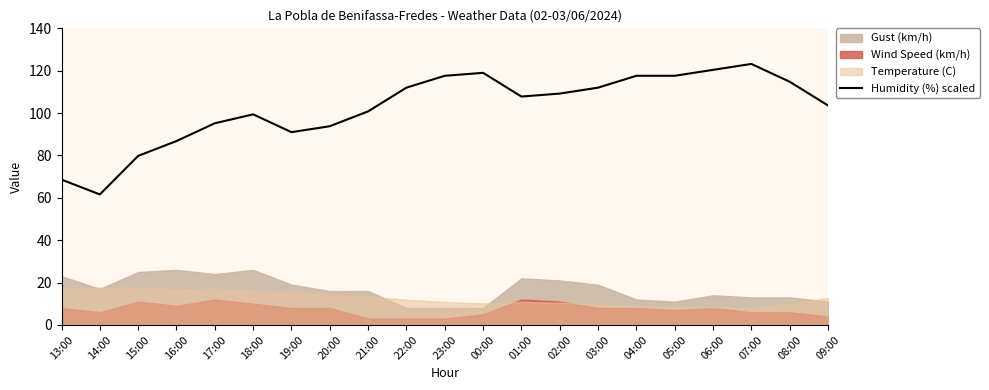

How many categories are shown in the chart?

21